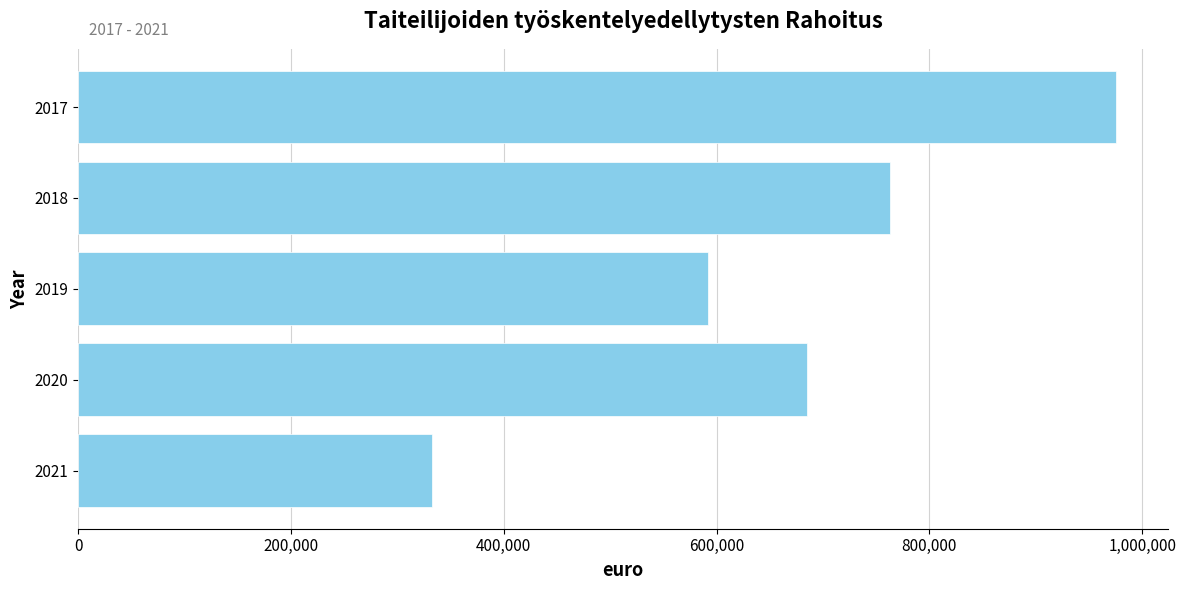

What is the sum of all values?

3348222